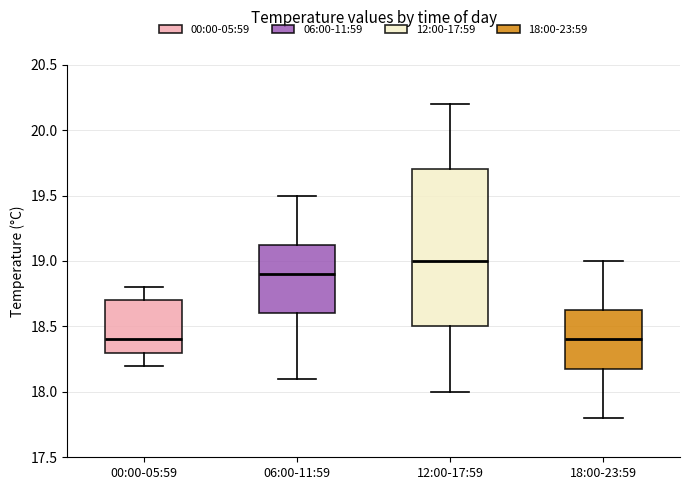

Comparing the boxes themselves (not the whiskers), which one is the tallest?

12:00-17:59